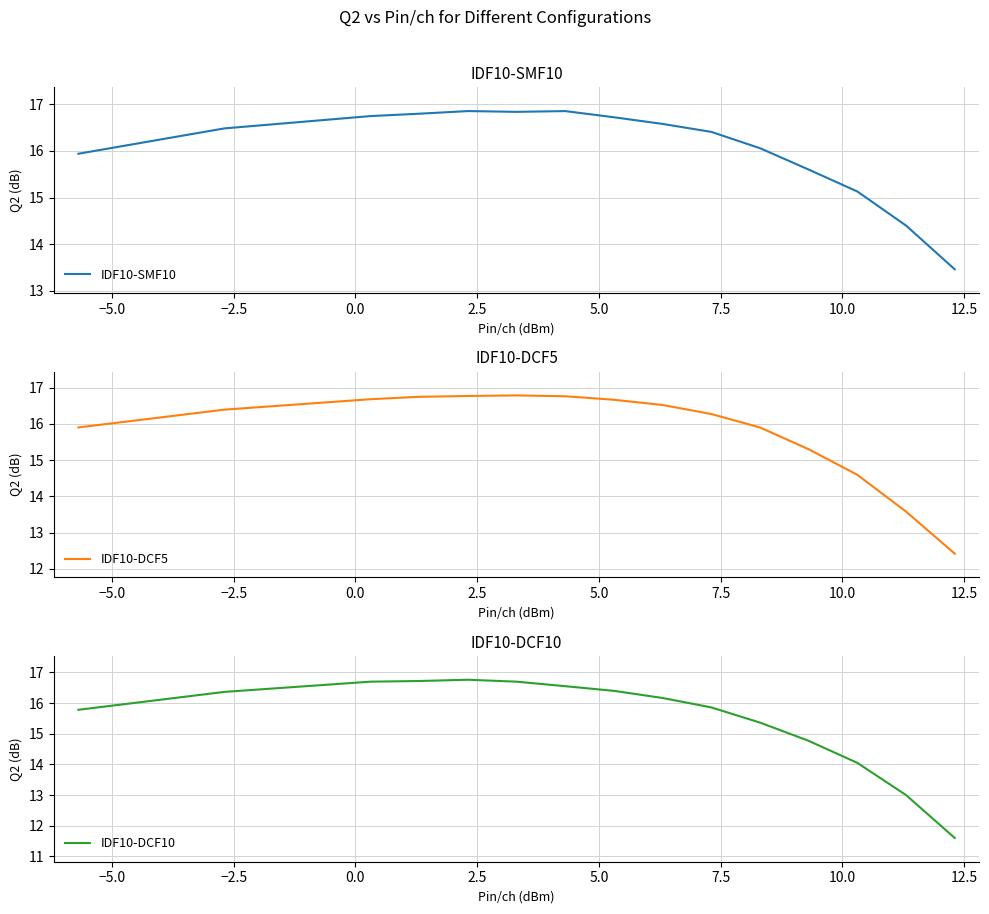

What is the highest value of the IDF10-DCF10 series?

16.8